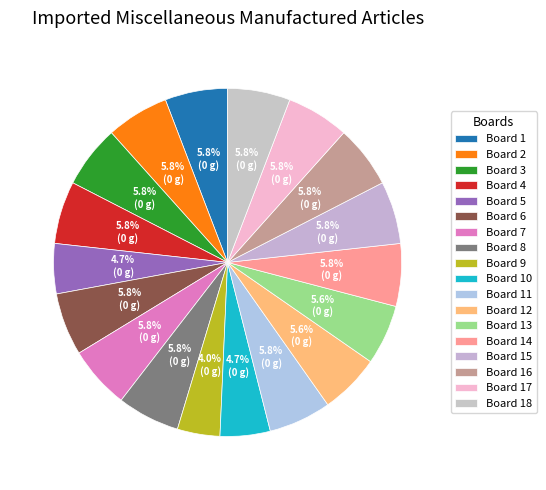

The Board 7 slice represents 13% of the pie. True or false?

False